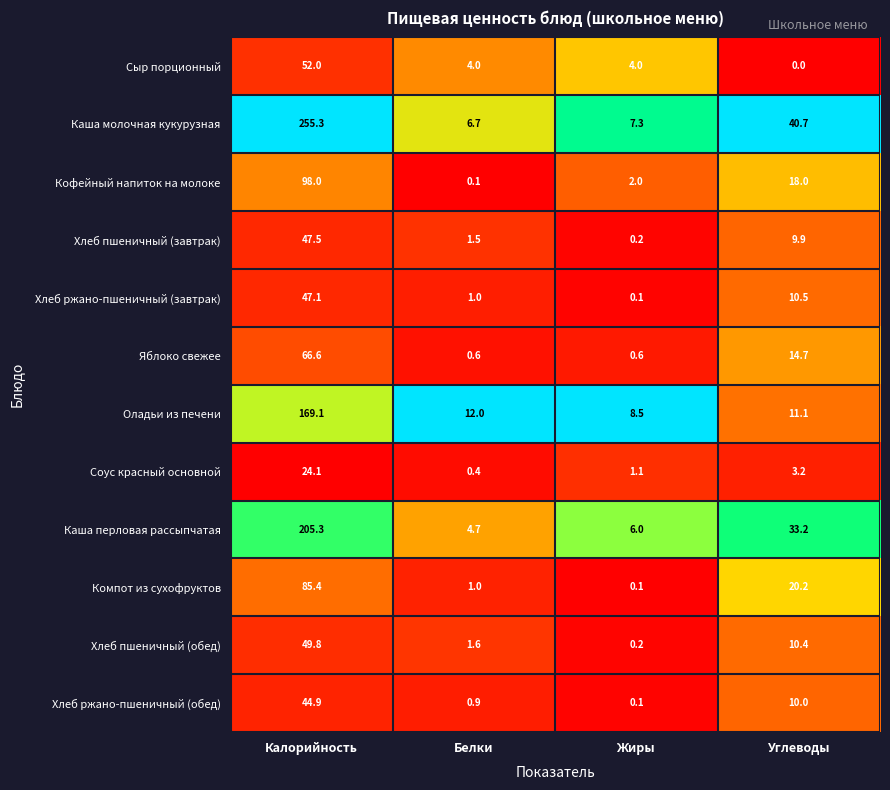

At which category is the sum across all series the highest?

Калорийность